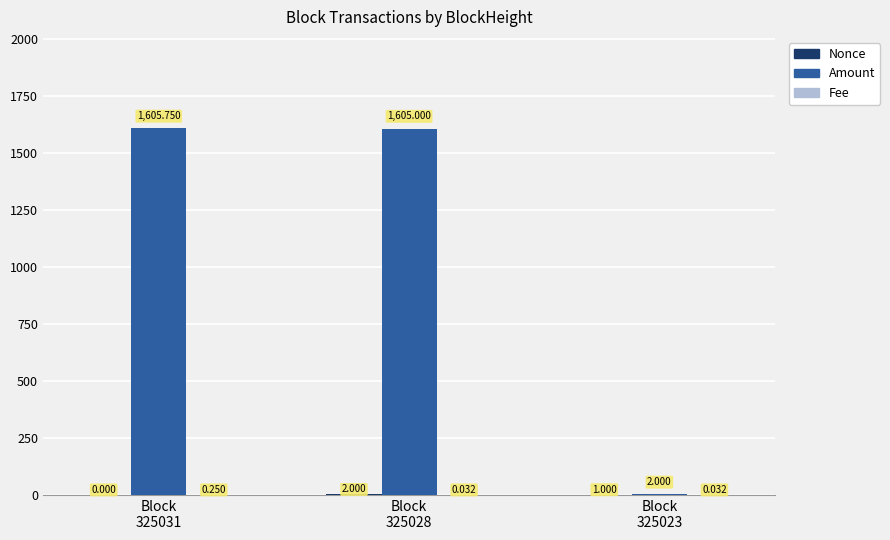

Which series has the largest total across all categories?

Amount